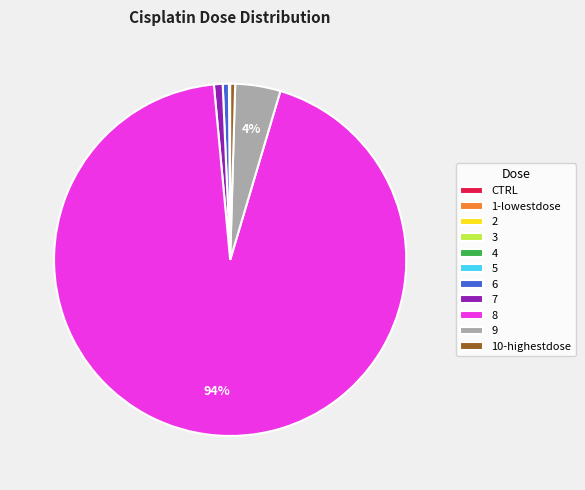

Does any single category account for the majority?

Yes